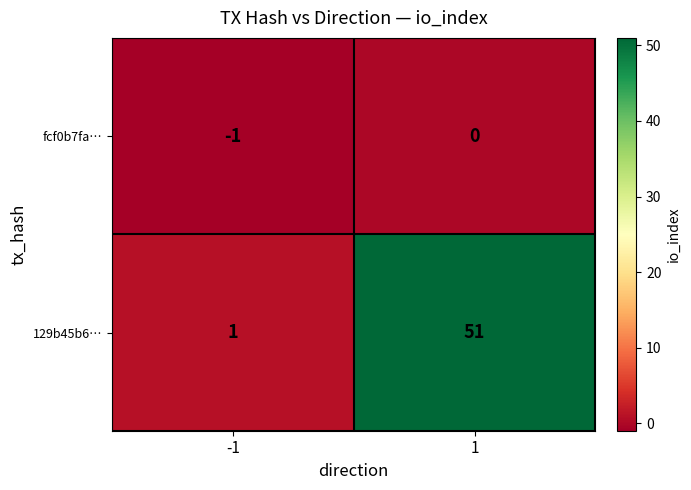

Which series has the largest total across all categories?

129b45b6…